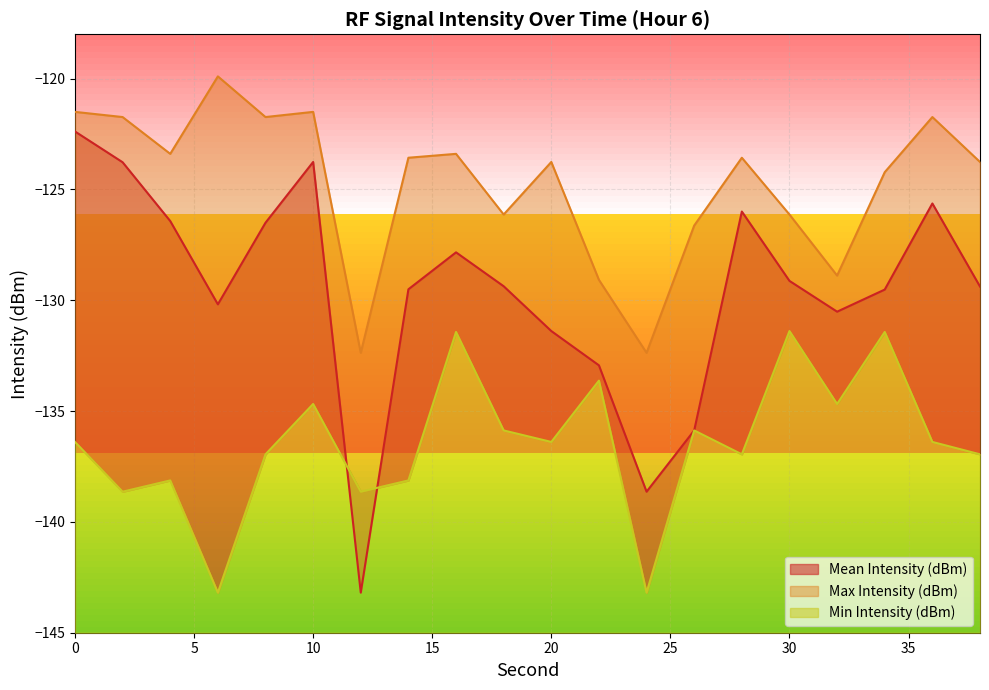

How many lines are shown in the chart?

3